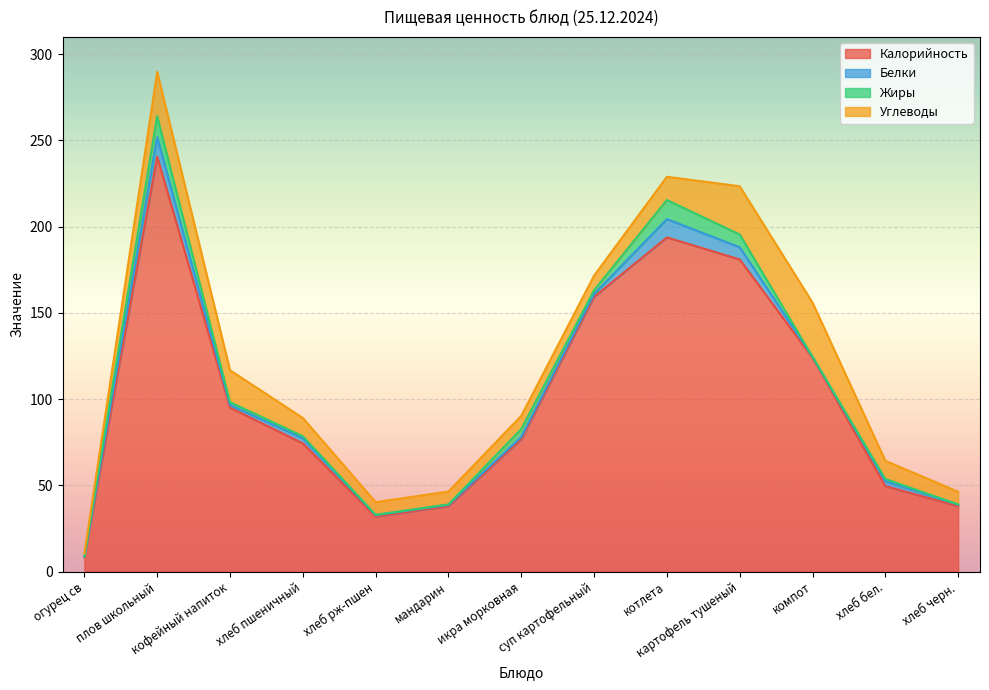

The Белки series shows 1.3 at хлеб рж-пшен. True or false?

False